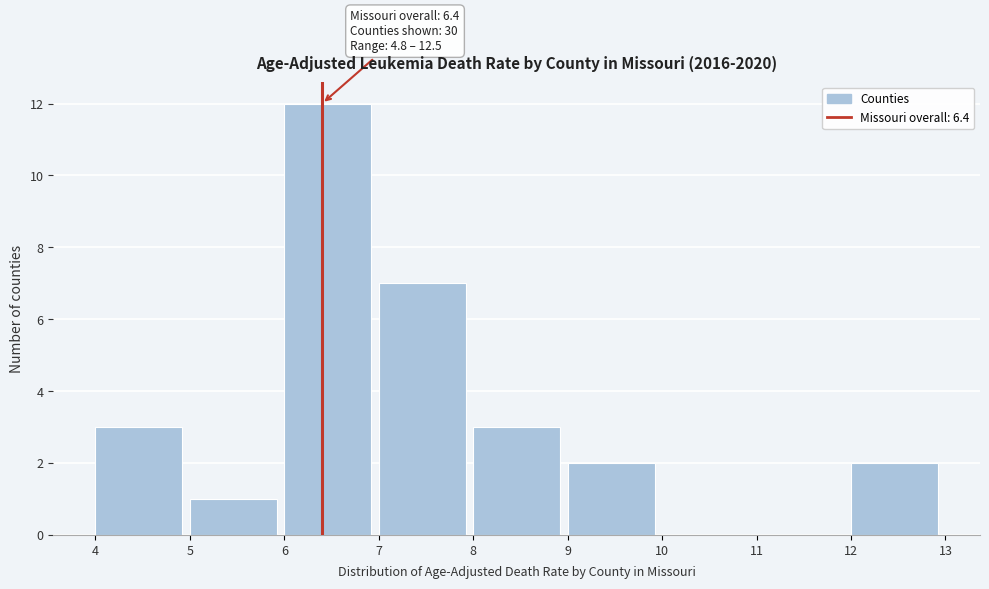

Over which range of the x-axis is the bar tallest?

6 to 7